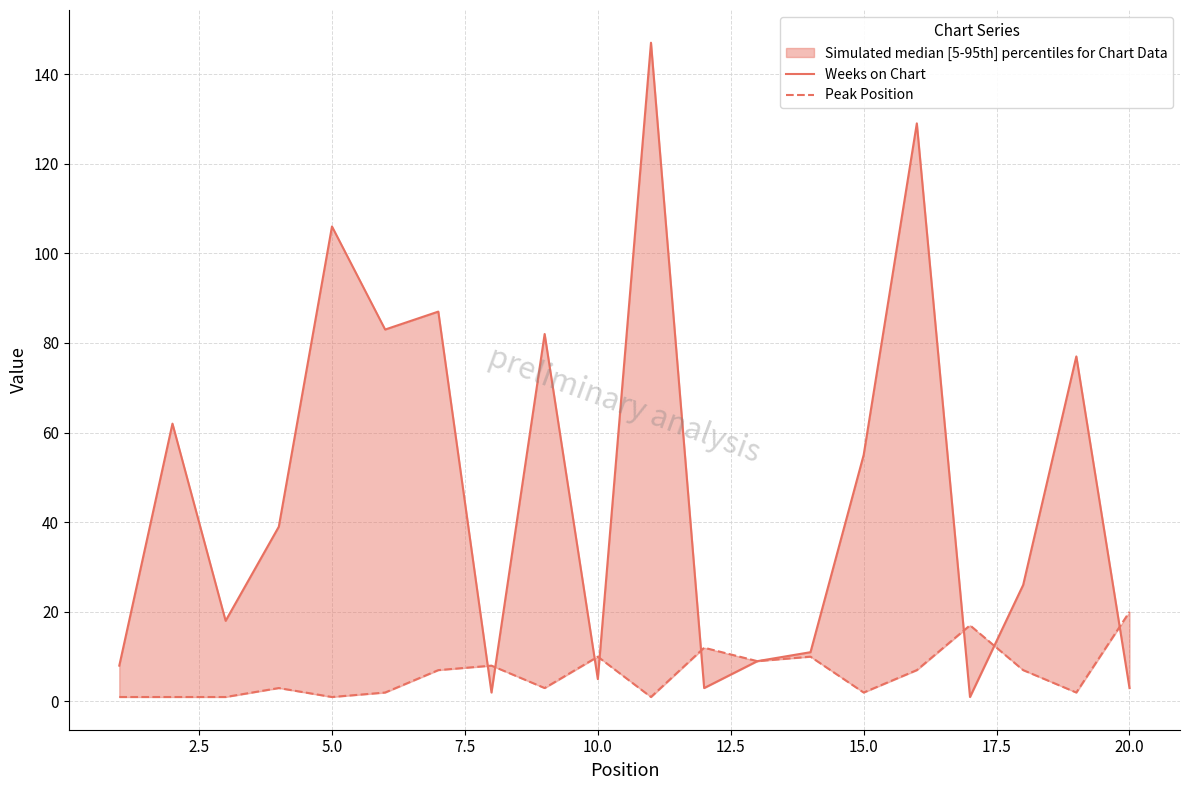

What is the average value of the Weeks on Chart series?

48